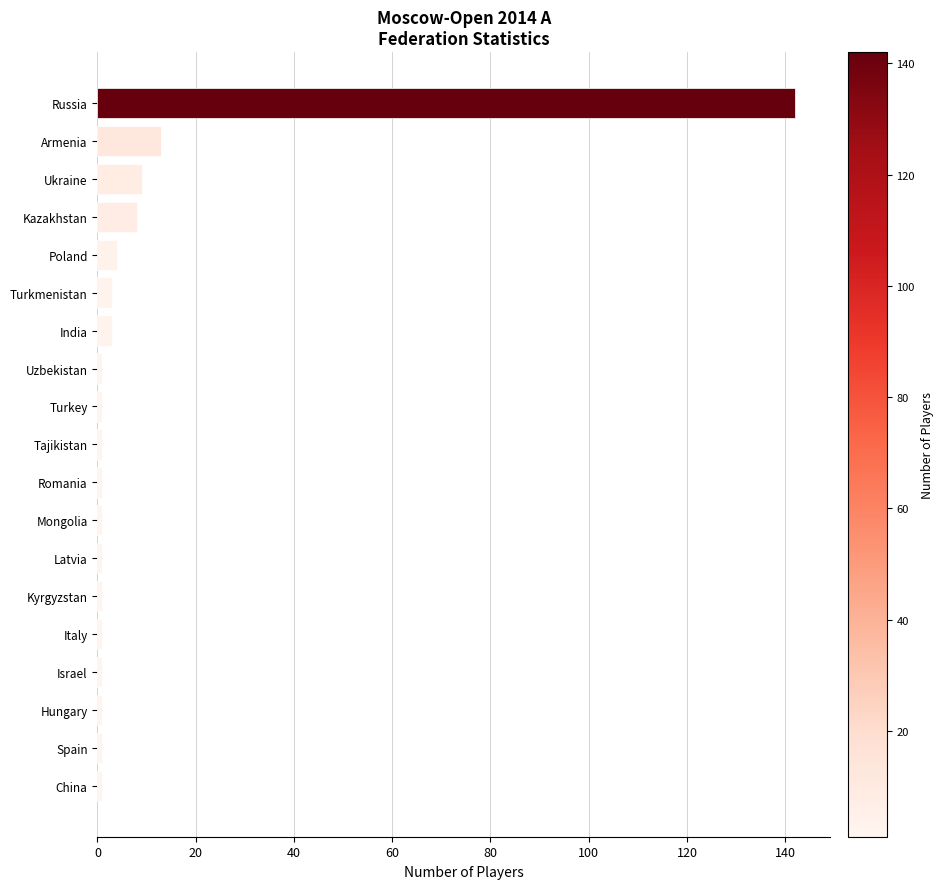

What is the difference between the second highest and minimum values?

12